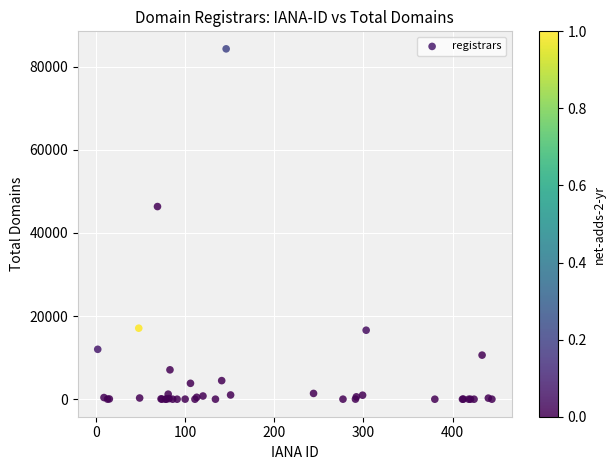

What Y value in the scatter plot is closest to 42156?

46360